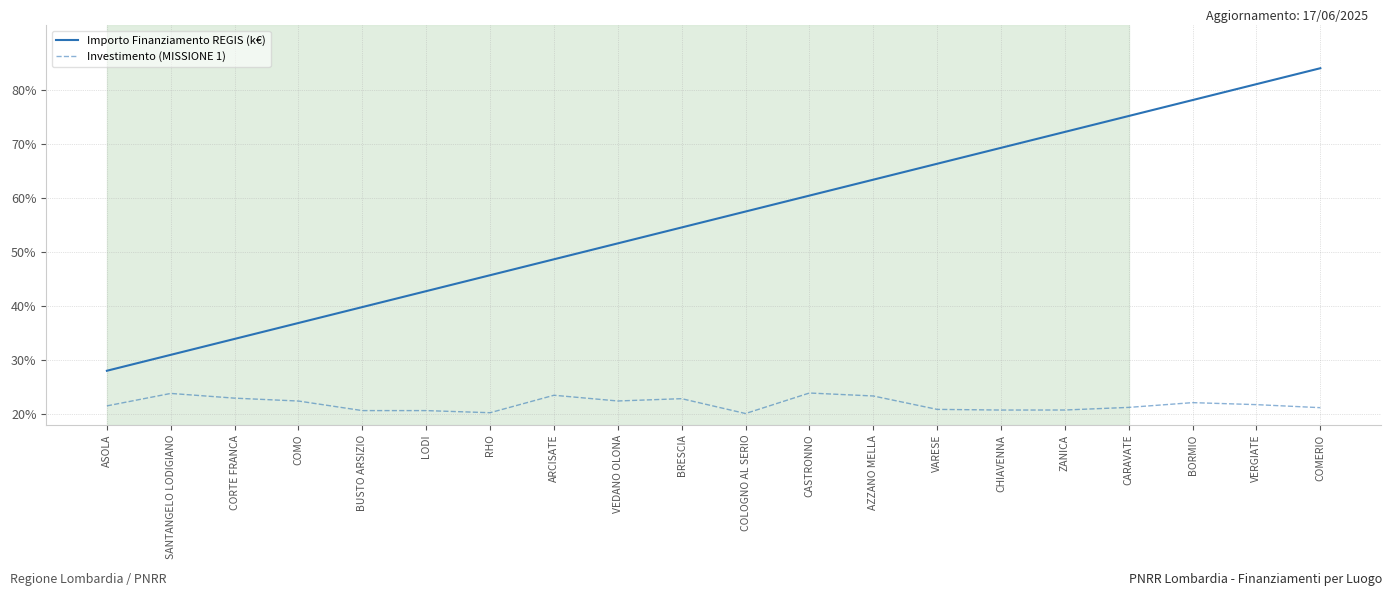

What position from the left is AZZANO MELLA?

13